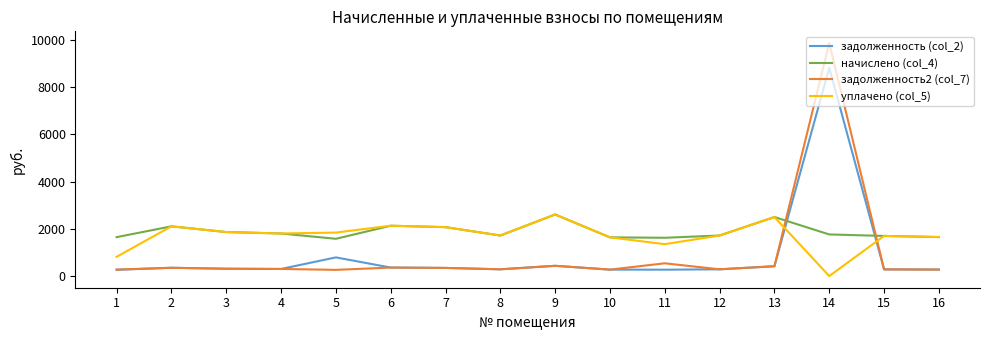

Where do задолженность2 (col_7) and уплачено (col_5) first cross each other?

13 and 14